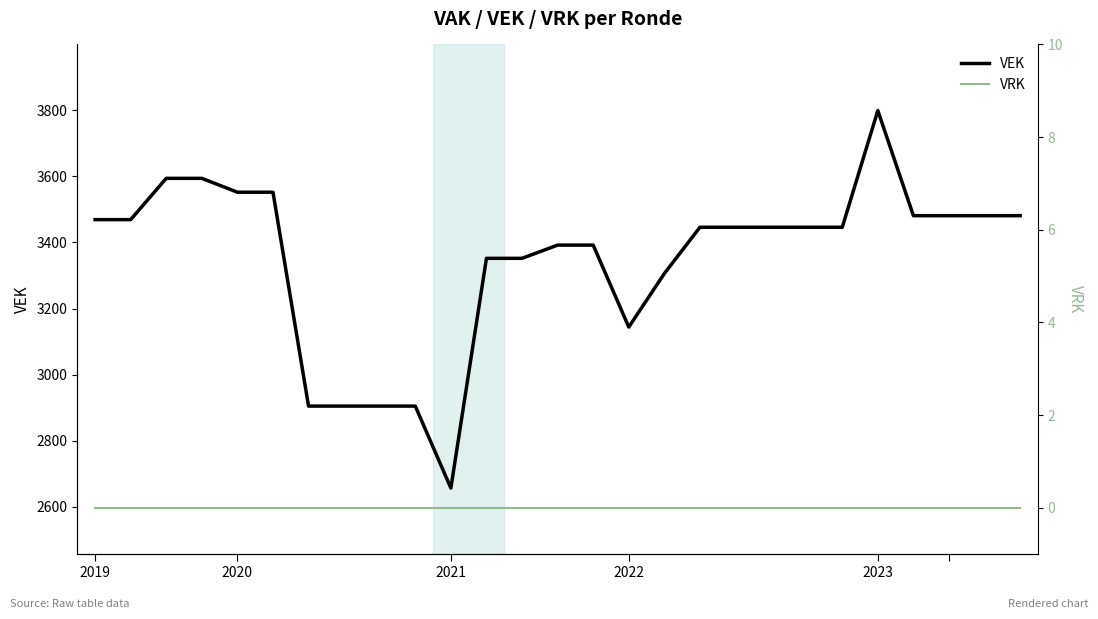

What is the minimum value for VEK?

2657